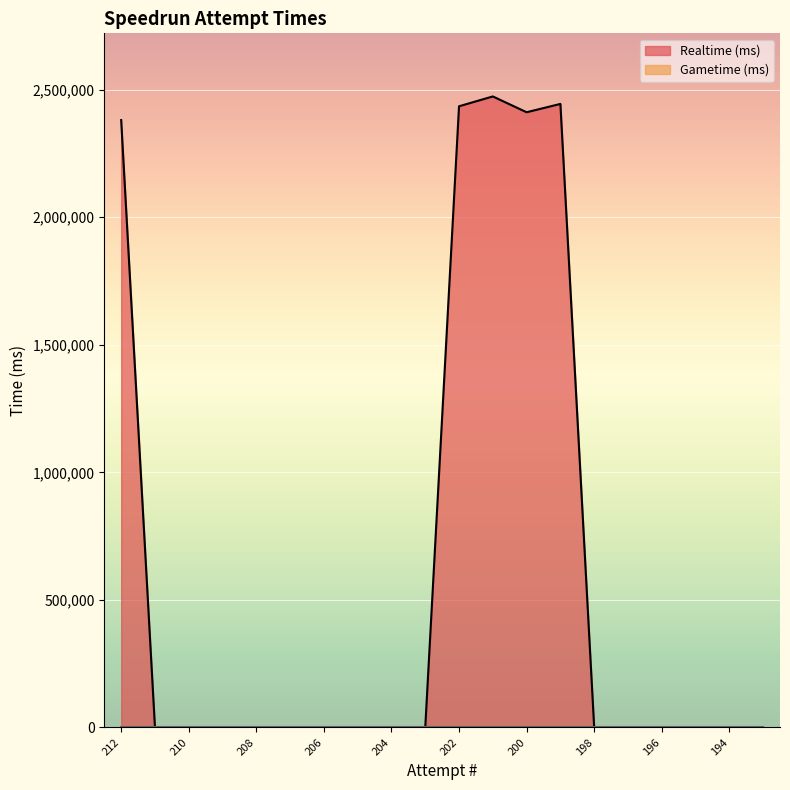

At which category does the data reach its first local peak?

201